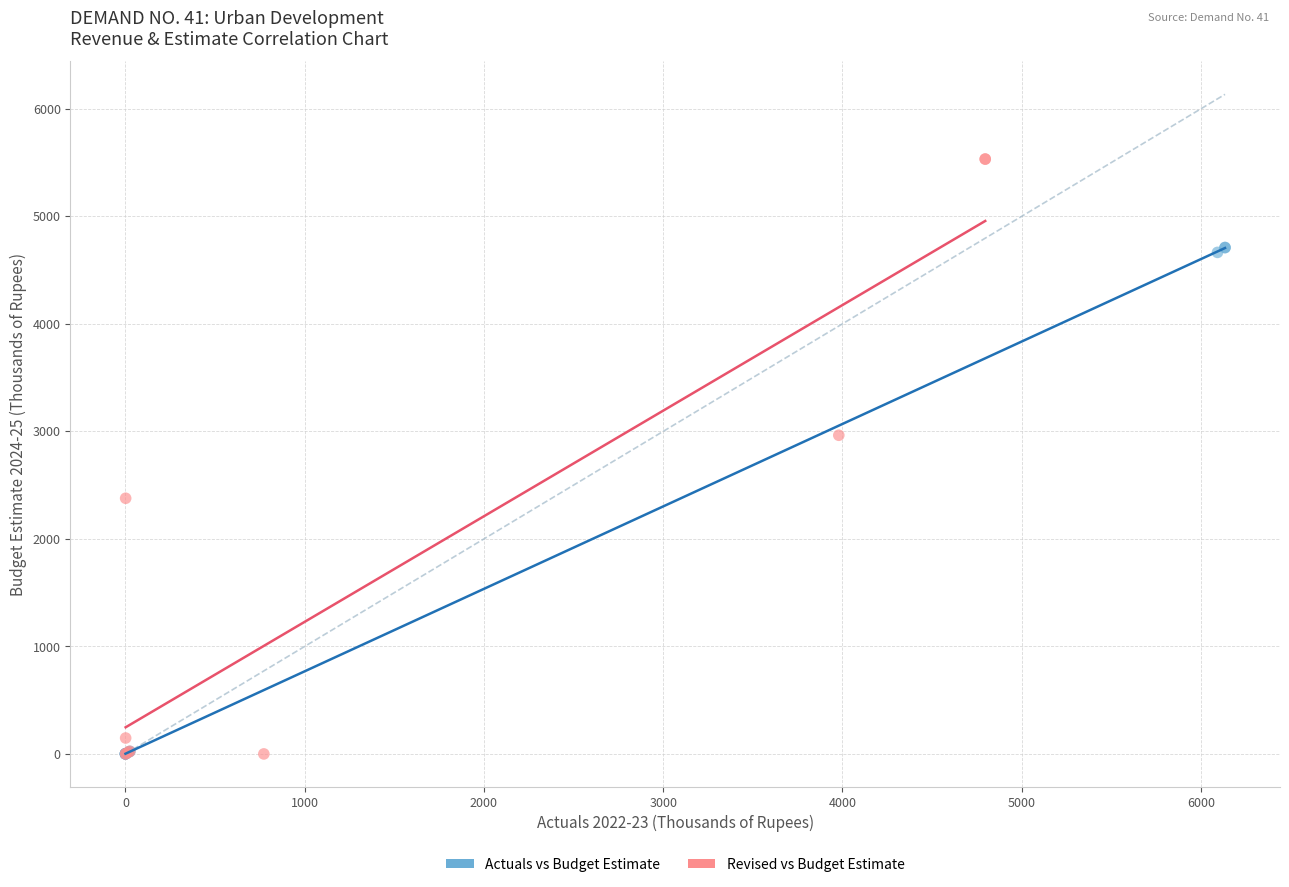

Which series contains the highest Y value?

Revised vs Budget Estimate